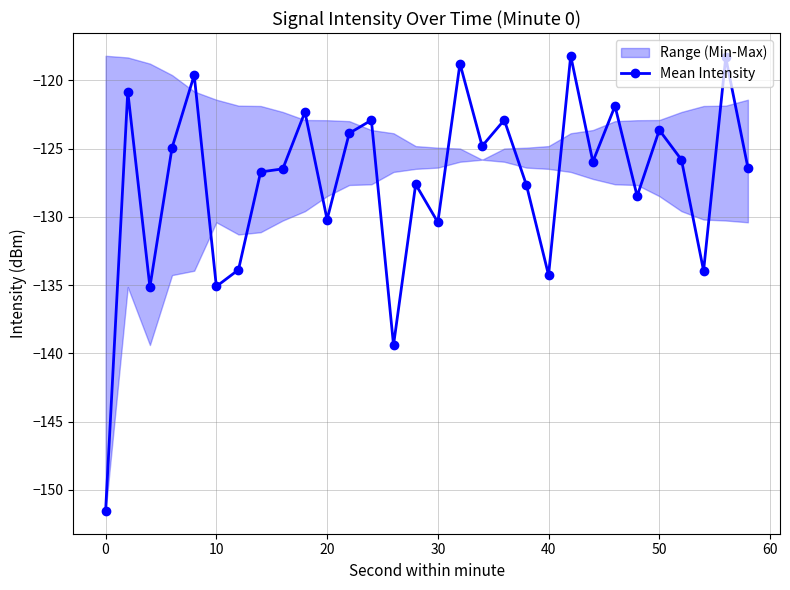

How many lines are shown in the chart?

1